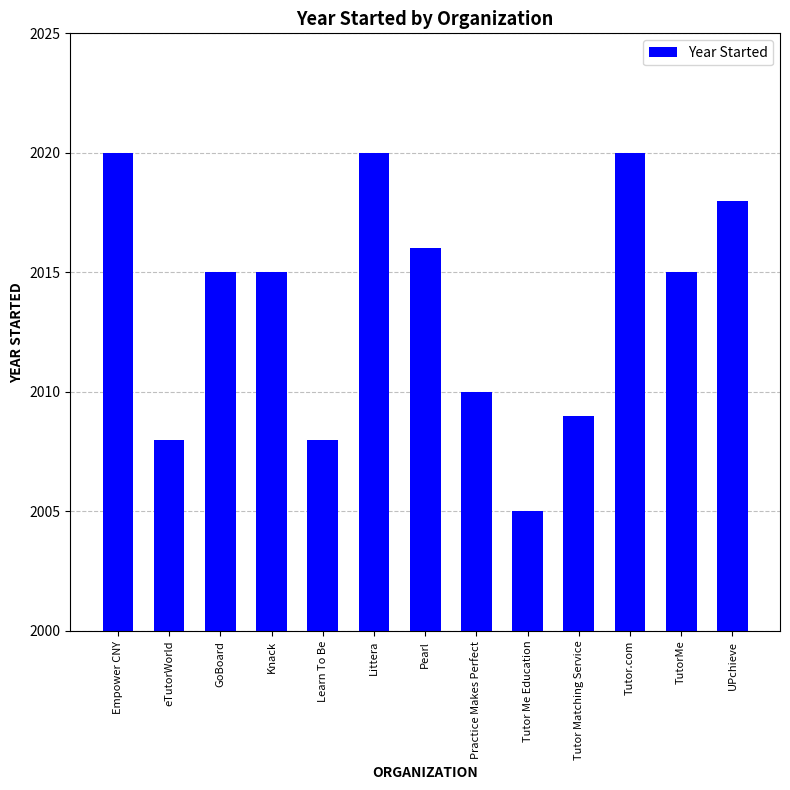

How many bars are there in total?

13